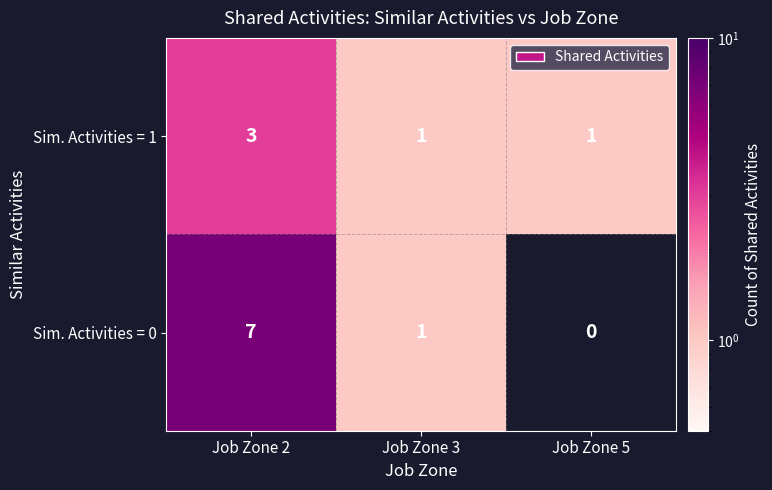

What is the difference between the Sim. Activities = 0 values at Job Zone 2 and Job Zone 3?

6